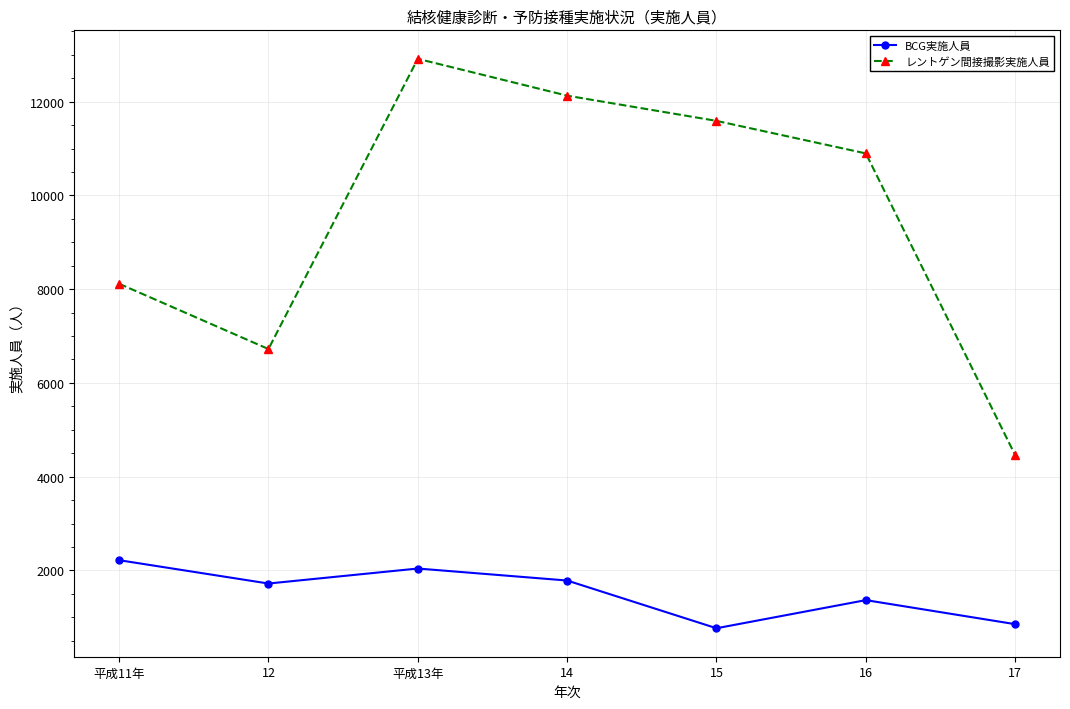

Rank the series at 平成11年 from lowest to highest value.

BCG実施人員, レントゲン間接撮影実施人員